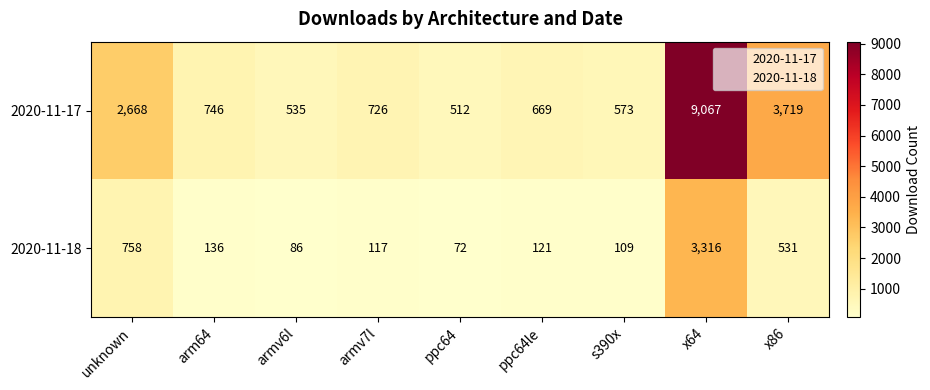

What is the sum of all 2020-11-18 values?

5246